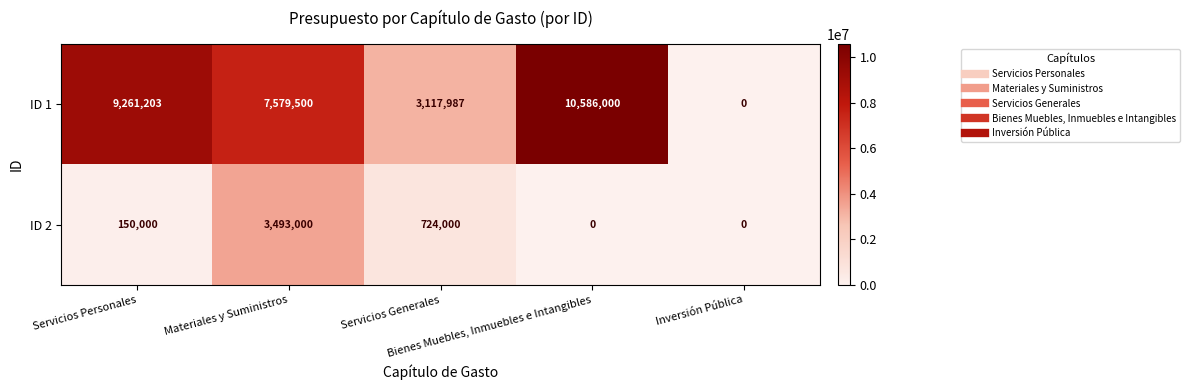

At how many categories does at least one series exceed 2464478?

4